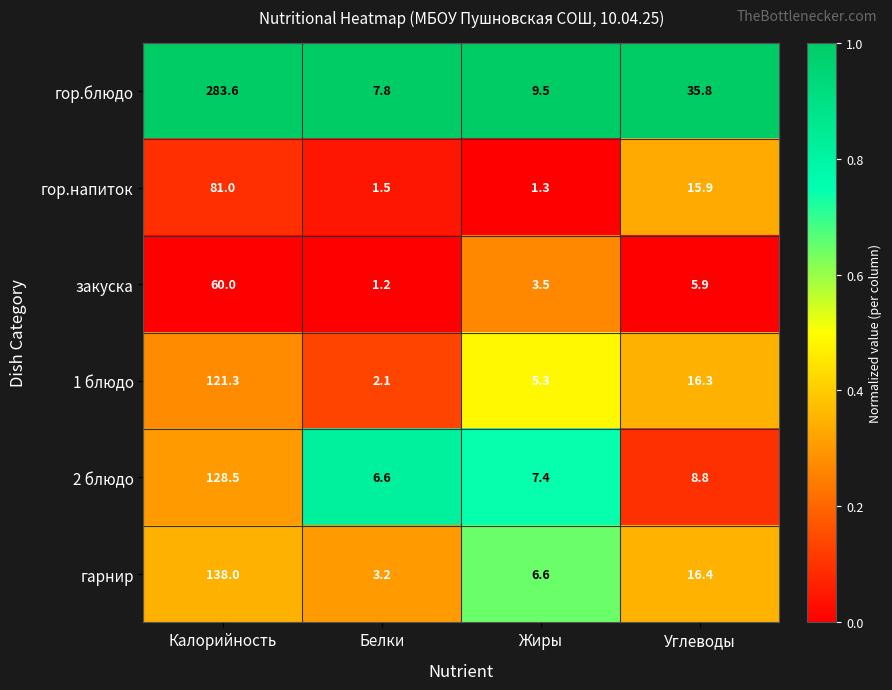

True or false: гор.блюдо has a value of 35.8 at Углеводы.

True